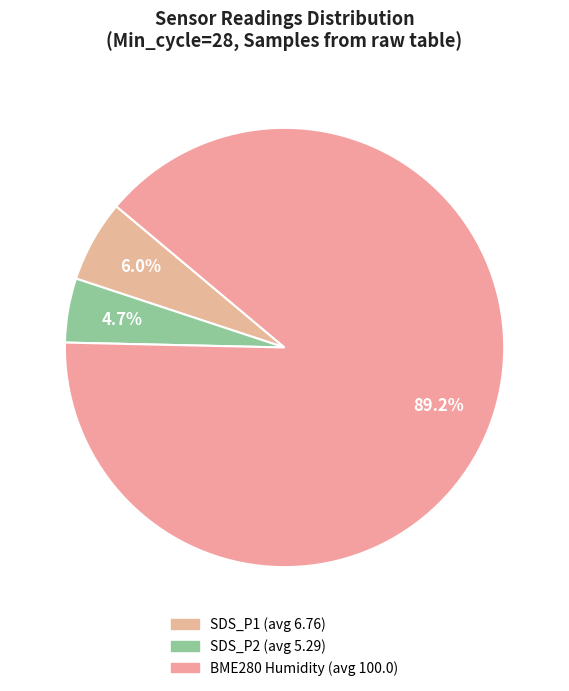

How many segments does this pie chart have?

3